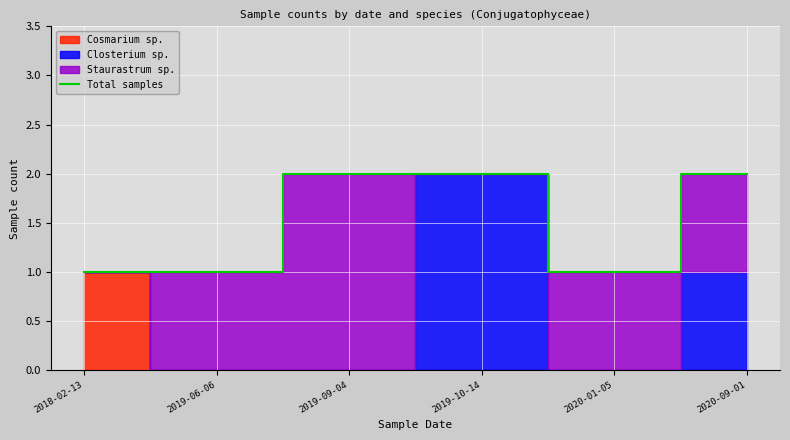

What is the value of the 5th point from the left?

1